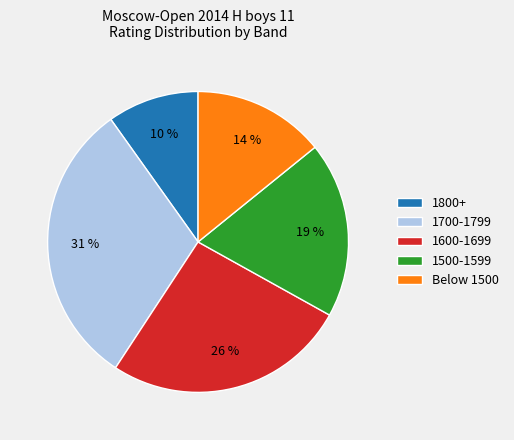

What is the smallest slice in the pie chart?

1800+